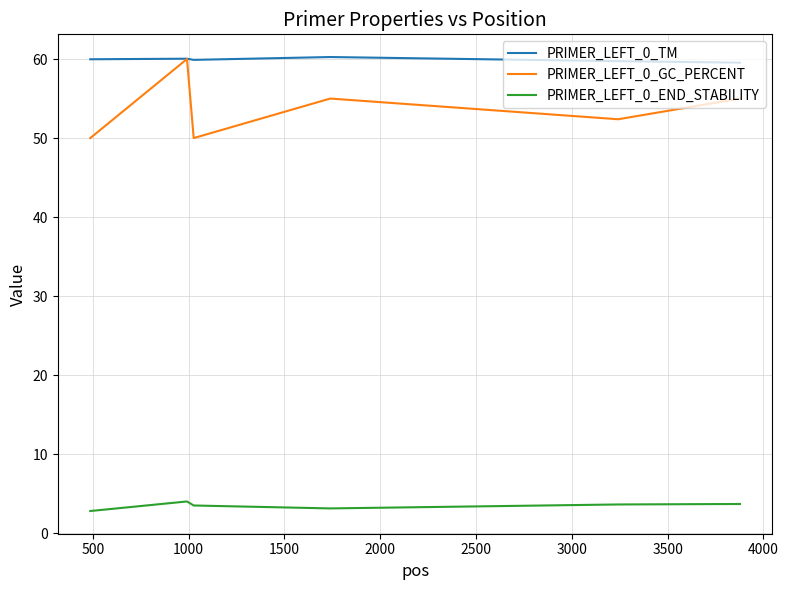

What is the minimum value shown in the chart?

2.8